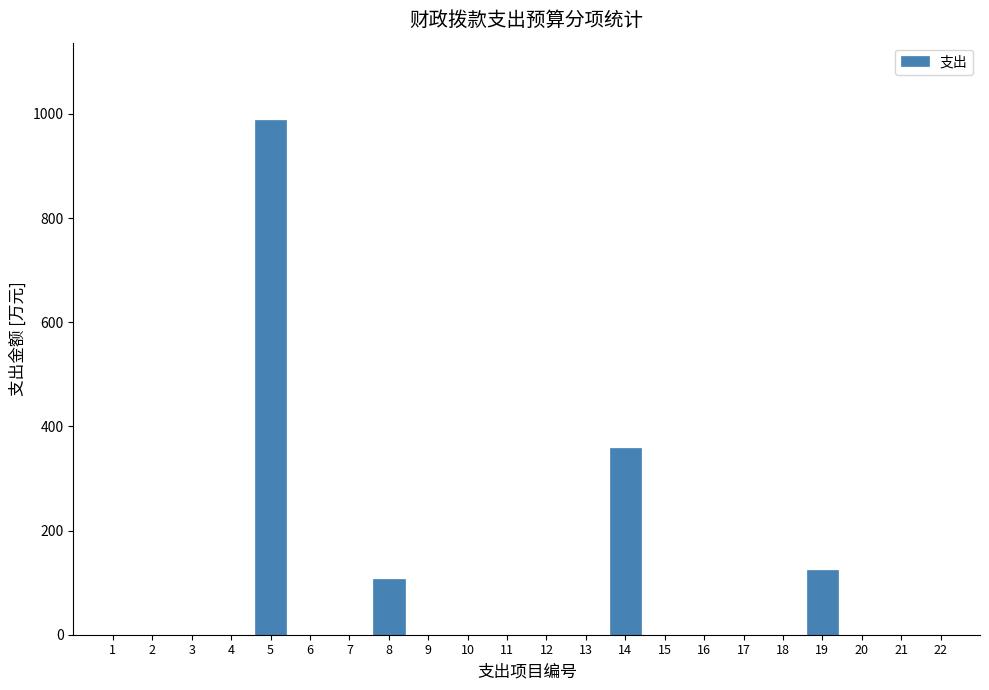

Reading left to right, transcribe all the data shown in this chart.

1=0.0	2=0.0	3=0.0	4=0.0	5=988.6	6=0.0	7=0.0	8=106.6	9=0.0	10=0.0	11=0.0	12=0.0	13=0.0	14=357.7	15=0.0	16=0.0	17=0.0	18=0.0	19=124.4	20=0.0	21=0.0	22=0.0